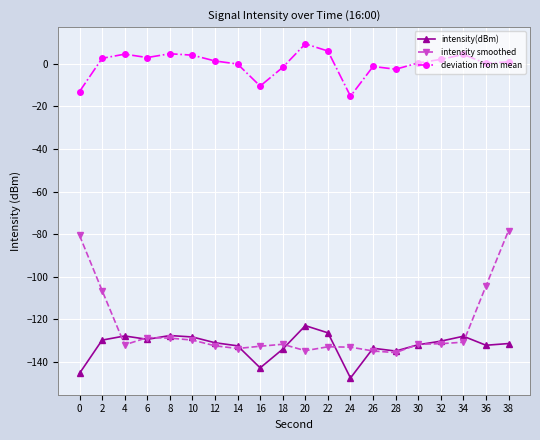

What is the difference between the second highest and second lowest values in the deviation from mean series?

19.0